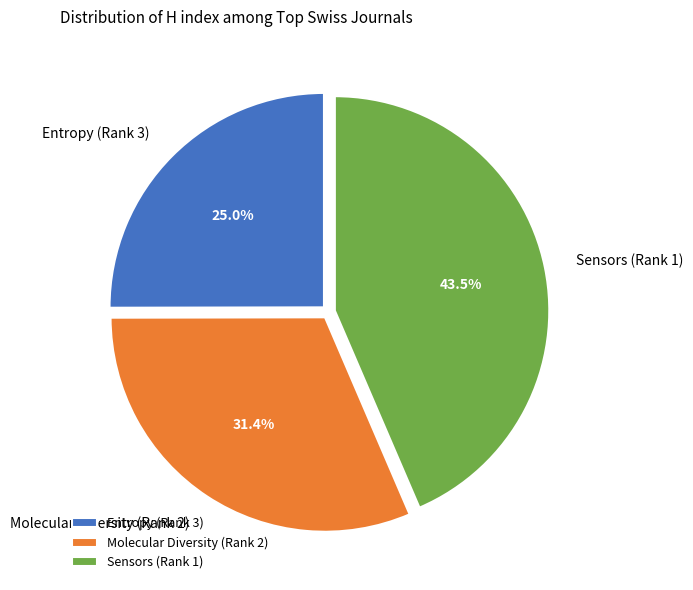

Is Entropy (Rank 3) the majority of the pie?

No